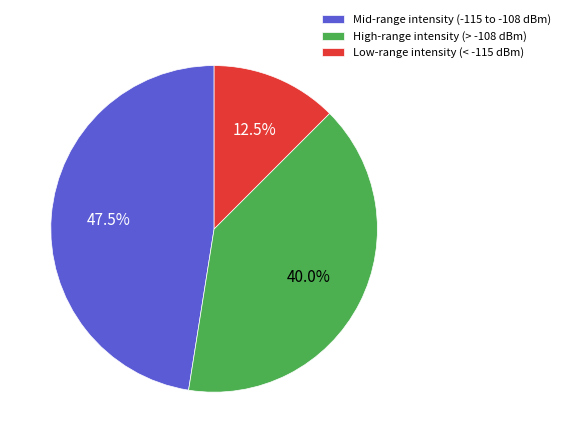

Is there any slice that represents more than half of the pie?

No